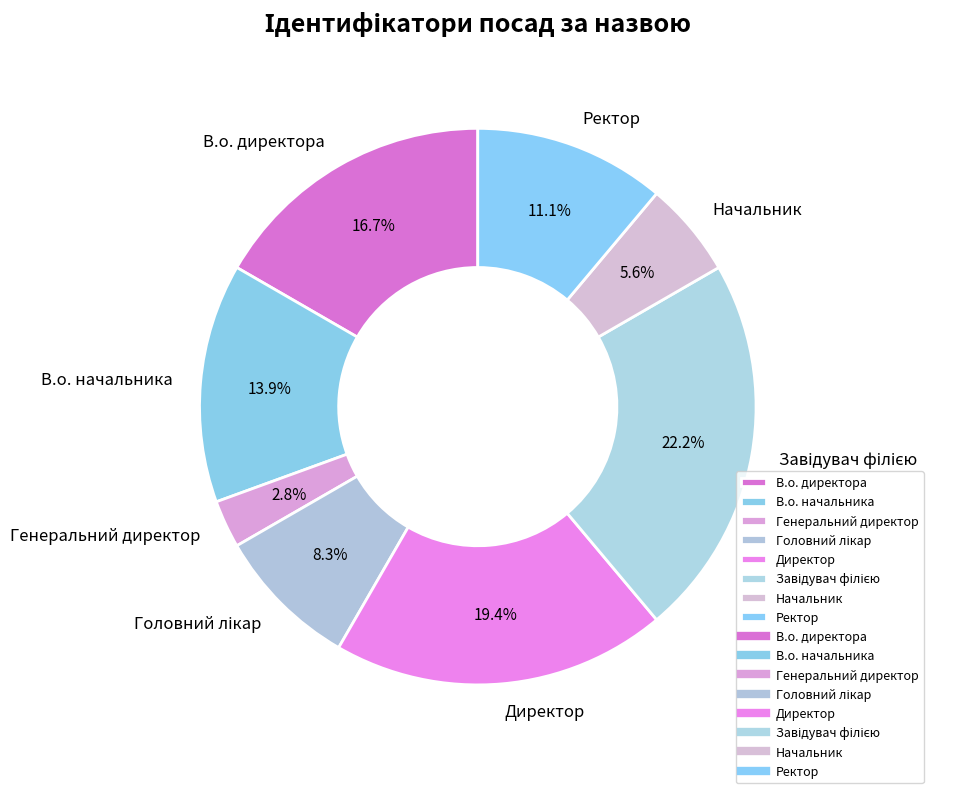

To the nearest percent, what is the difference between the largest and smallest slice percentages?

19%